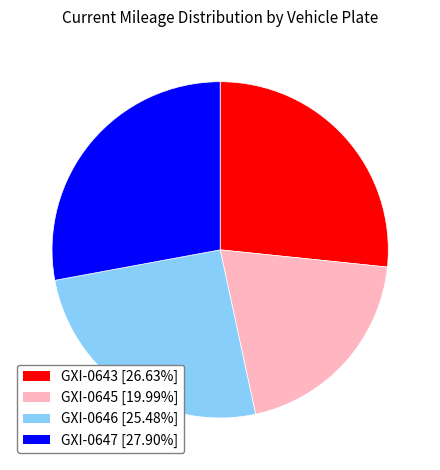

What is the largest slice in the pie chart?

GXI-0647